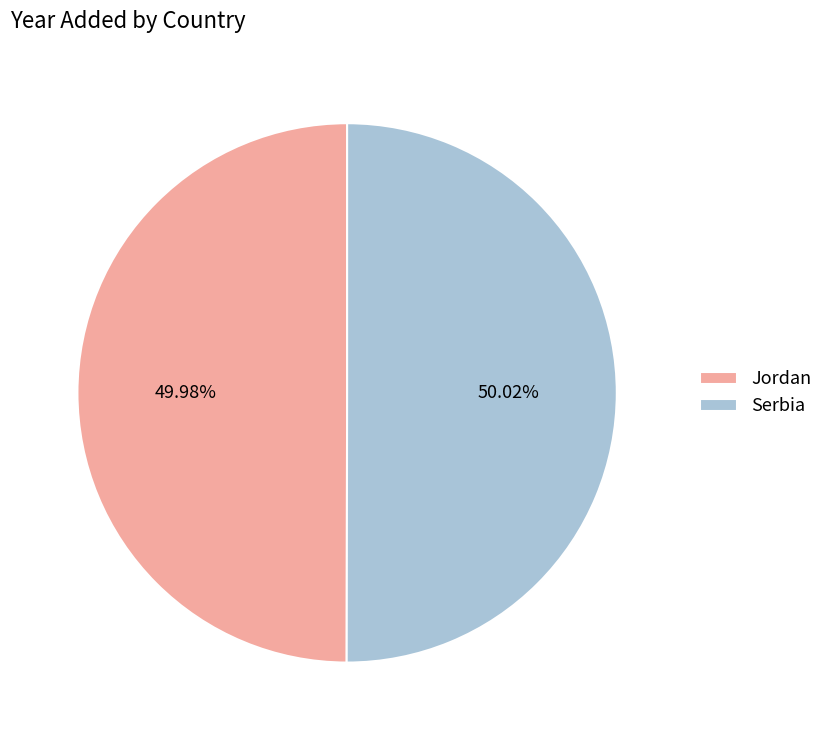

Combined, what portion of the pie is Jordan and Serbia?

100.0%